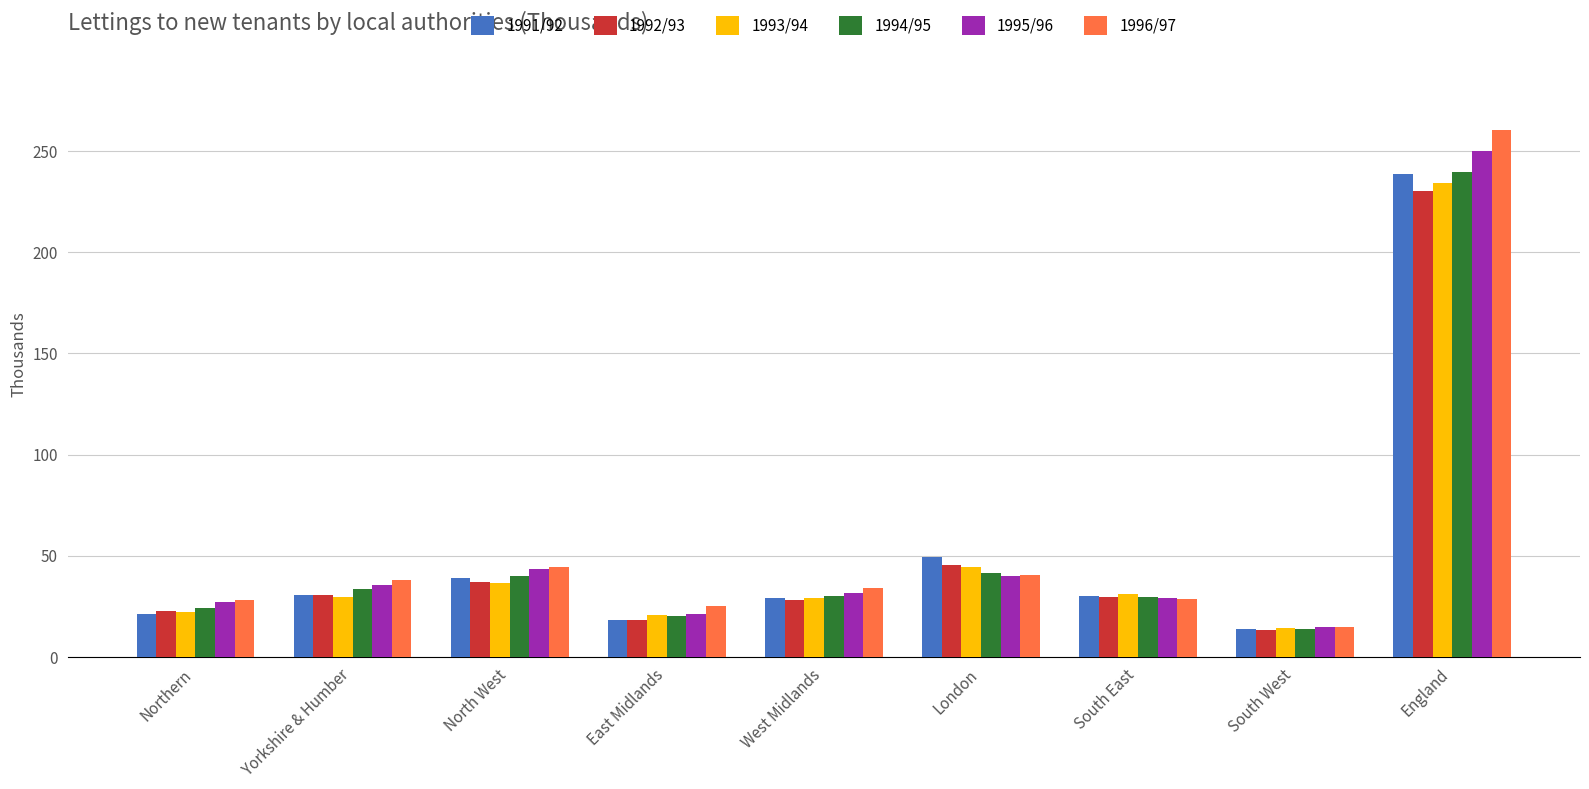

True or false: 1995/96 has a value of 118.5 at England.

False